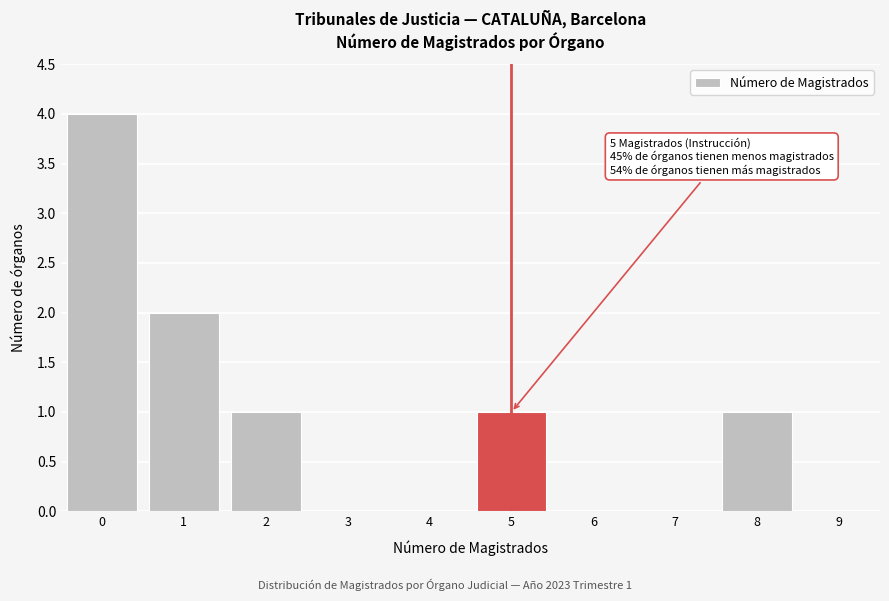

Reading left to right, transcribe all the data shown in this chart.

0=4	1=2	2=1	3=0	4=0	5=1	6=0	7=0	8=1	9=0